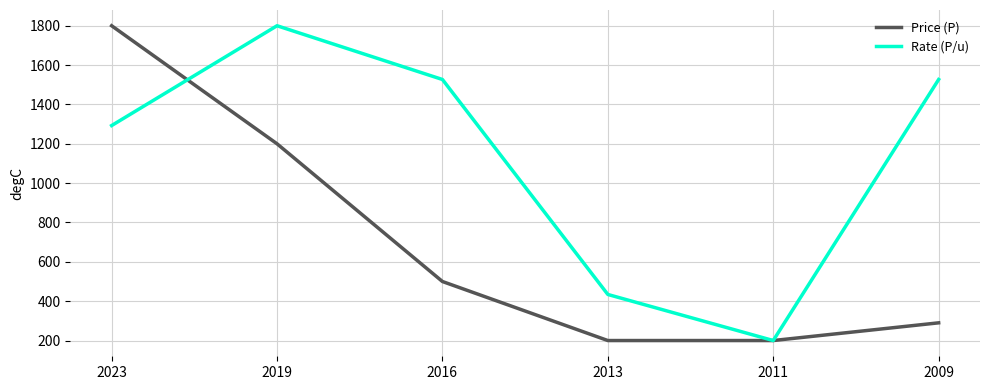

Does the chart have visible grid lines?

Yes